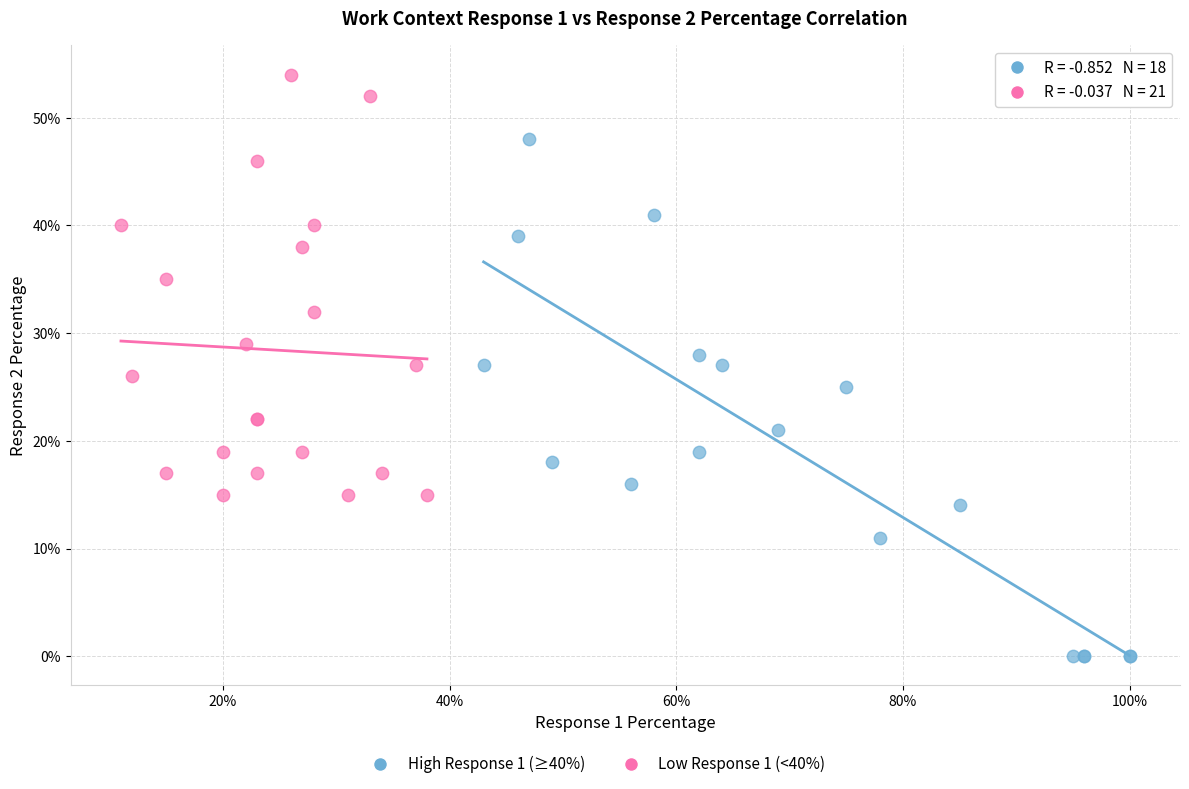

Which series reaches the maximum Y coordinate?

Low Response 1 (<40%)